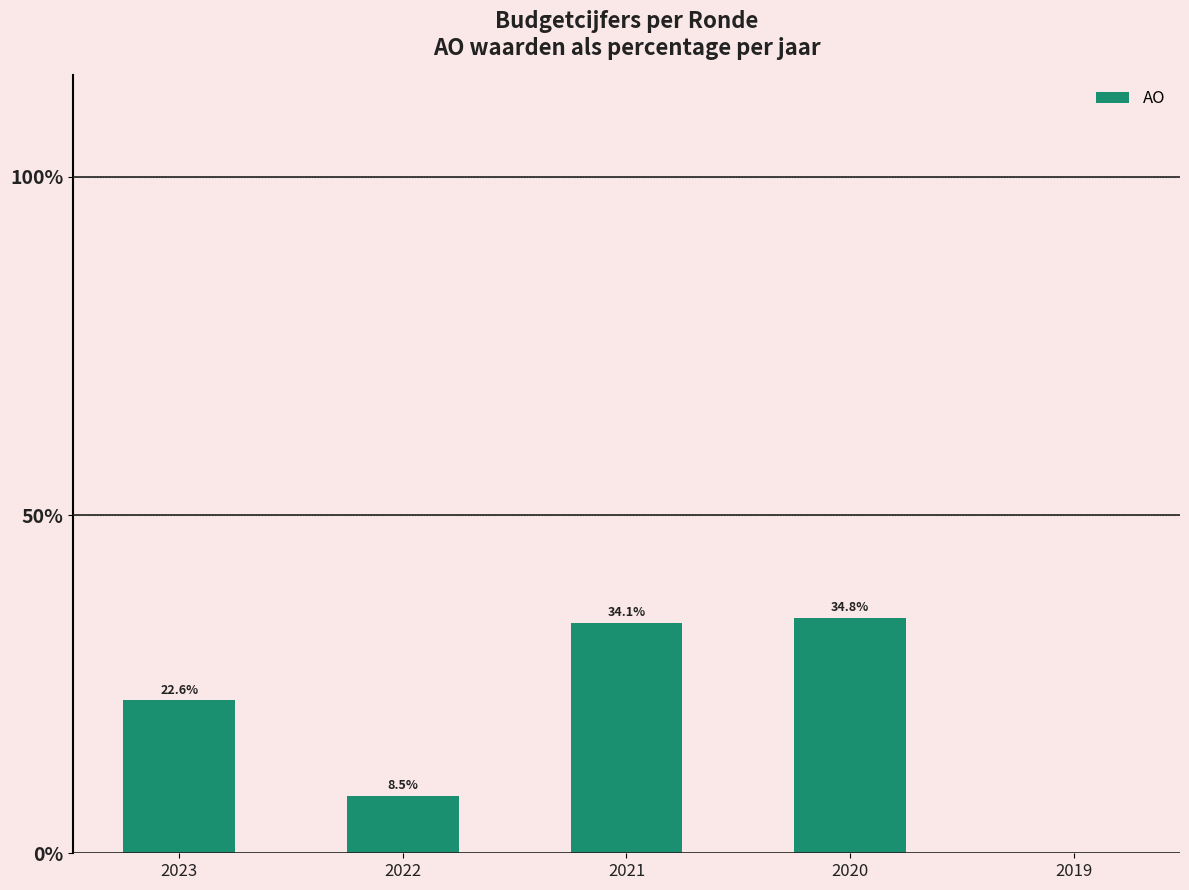

Are the bars grouped side by side (vs. stacked)?

No